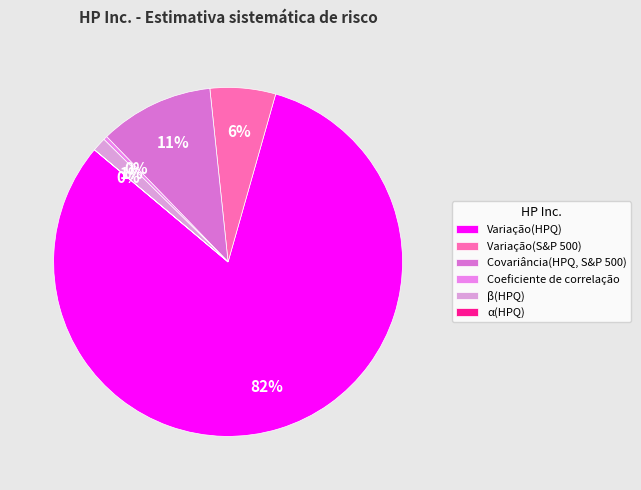

Which category accounts for the majority?

Variação(HPQ)